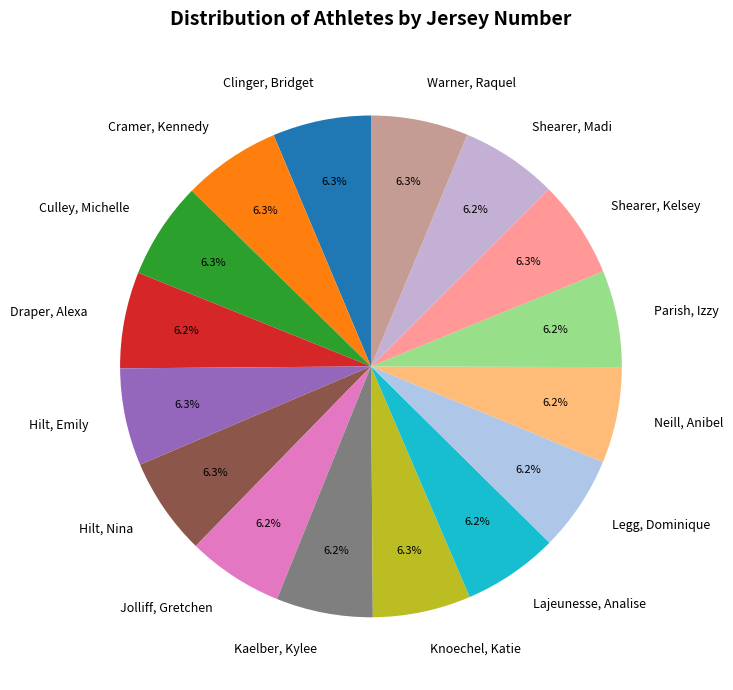

Does Legg, Dominique account for over 50% of the chart?

No